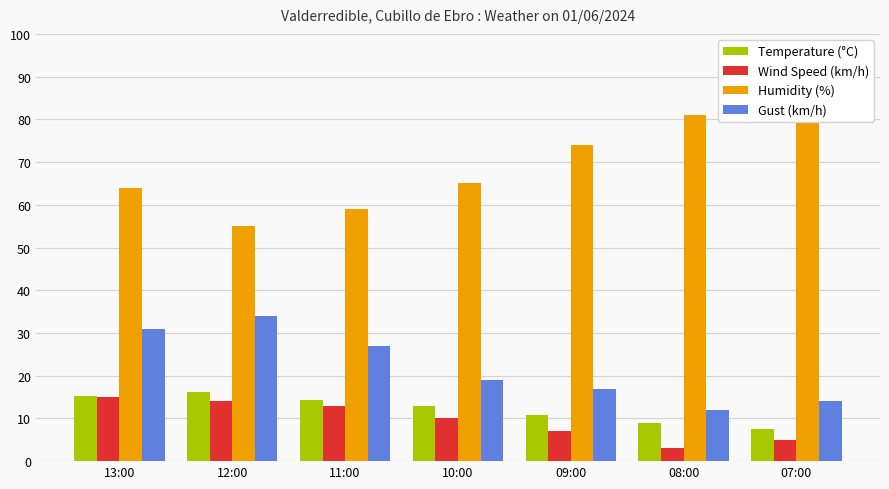

At how many categories does at least one series exceed 43?

7